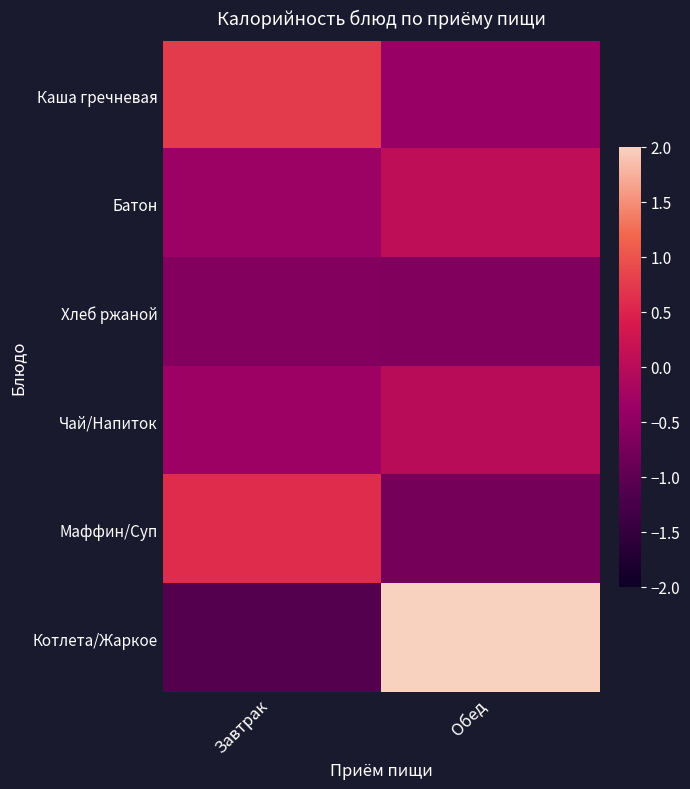

Reading left to right, list all the values displayed in this chart.

Каша гречневая: Завтрак=0.7	Обед=-0.4
Батон: Завтрак=-0.3	Обед=0.1
Хлеб ржаной: Завтрак=-0.6	Обед=-0.6
Чай/Напиток: Завтрак=-0.3	Обед=-0.0
Маффин/Суп: Завтрак=0.6	Обед=-0.8
Котлета/Жаркое: Завтрак=-1.1	Обед=2.8